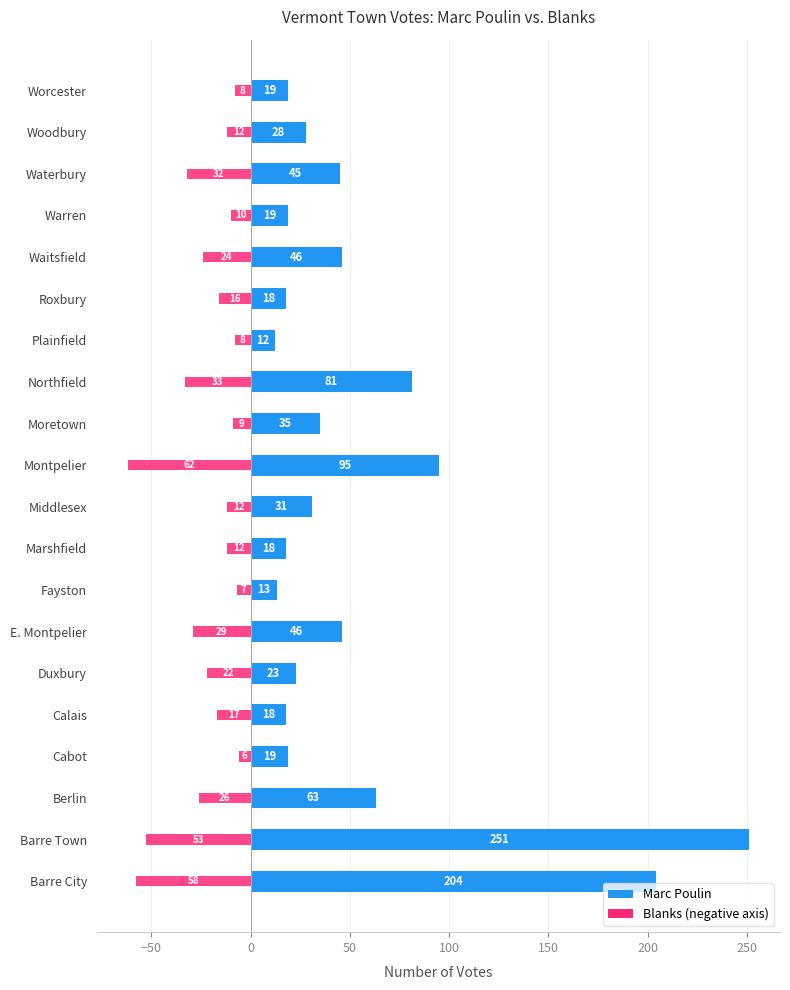

The Blanks series shows -6 at Warren. True or false?

False